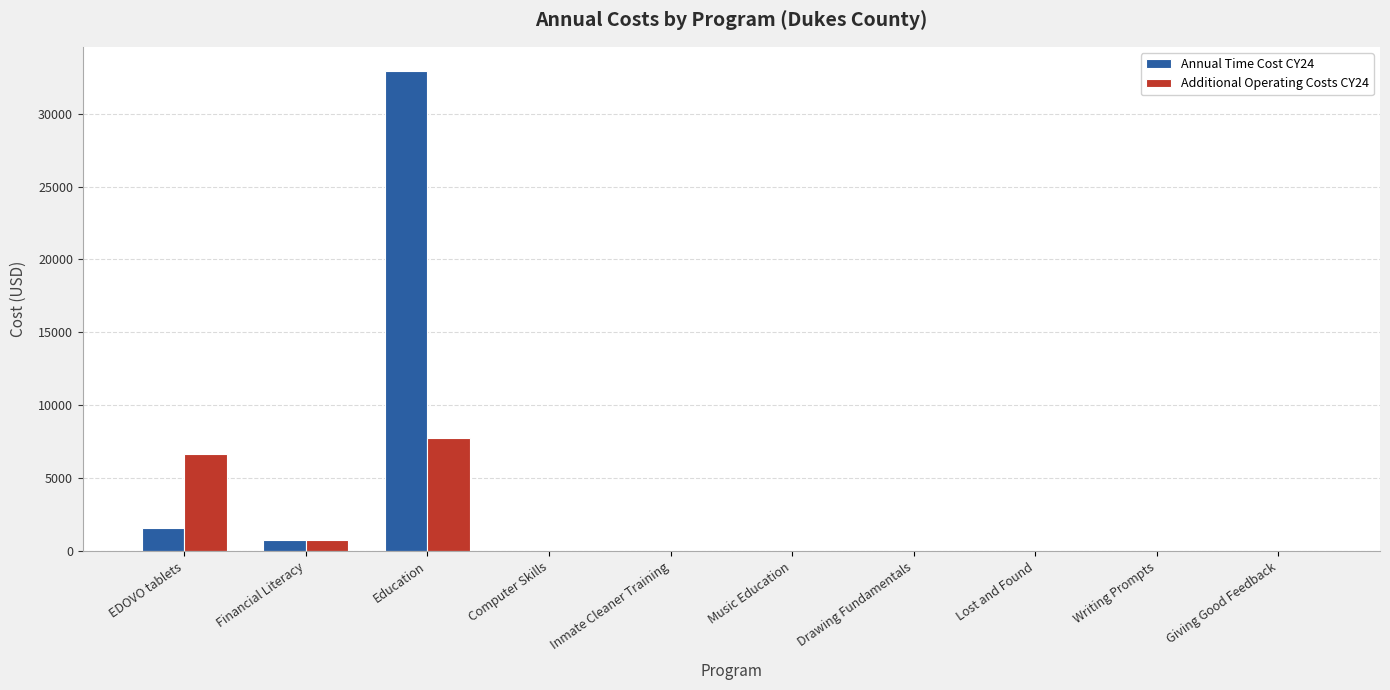

What is the average value of the Additional Operating Costs CY24 series?

1516.4